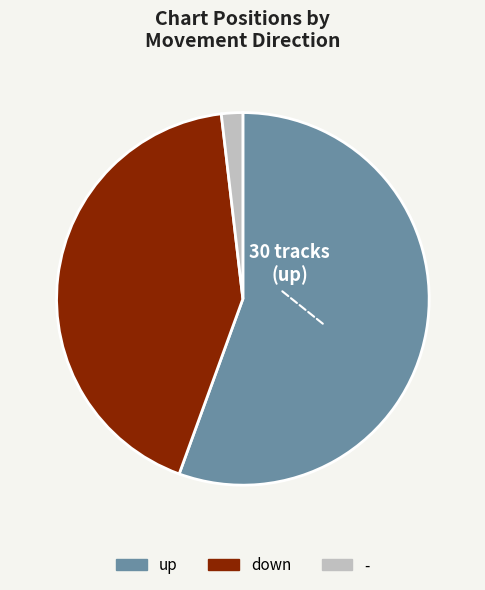

What is the largest slice in the pie chart?

up